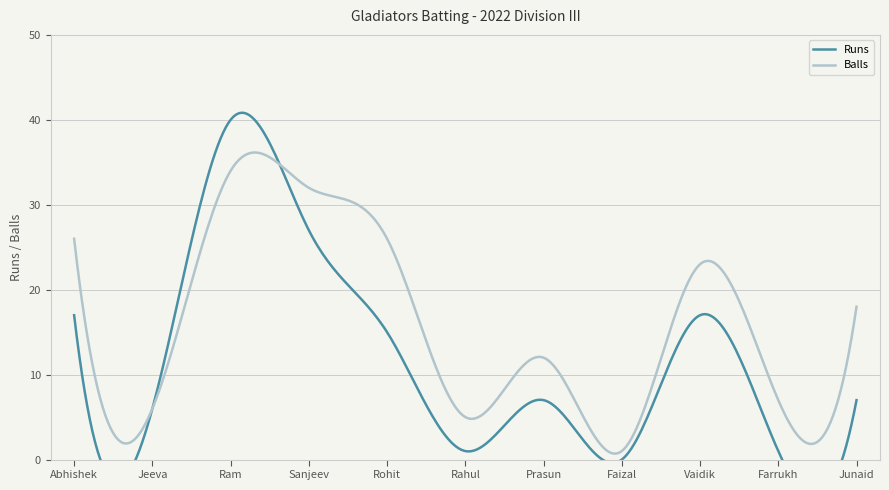

Where is Balls nearest to the value 17?

Junaid Iqbal